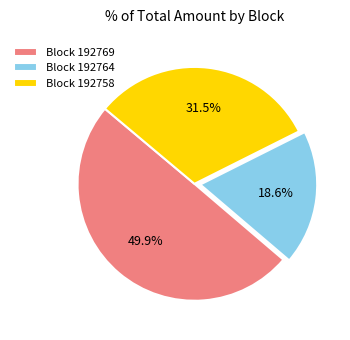

Which category has the biggest portion of the pie?

Block 192769